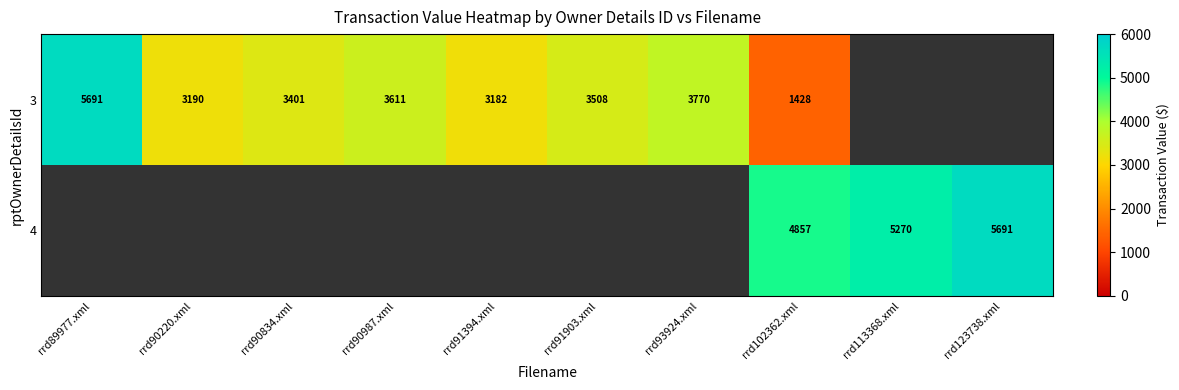

The 3 series shows 3508 at rrd91903.xml. True or false?

True